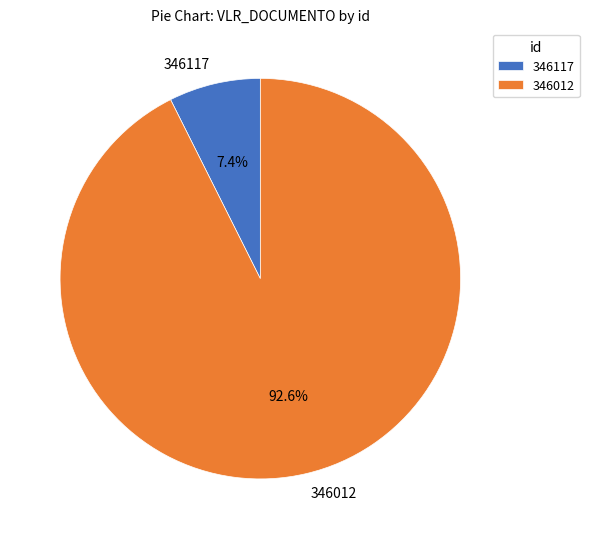

How many slices are in this pie chart?

2